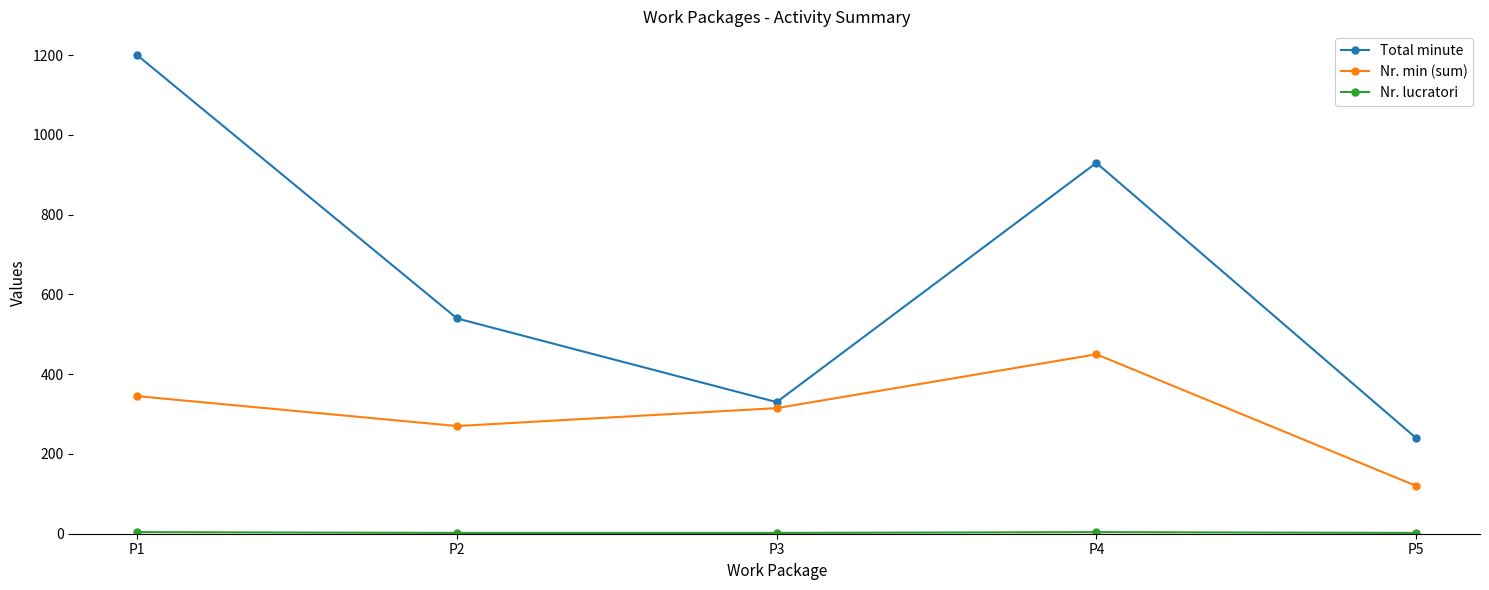

At which label does Nr. min (sum) reach its minimum?

P5